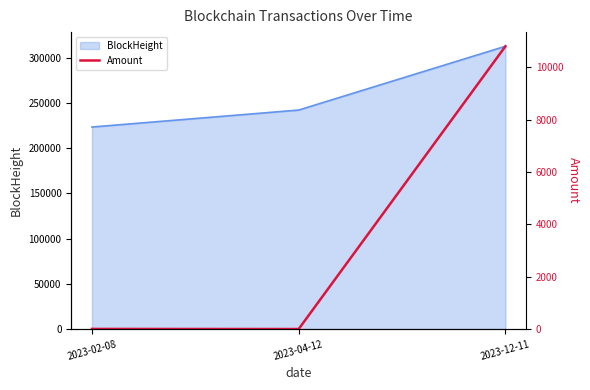

Which category has the lowest value in the BlockHeight series?

2023-02-08